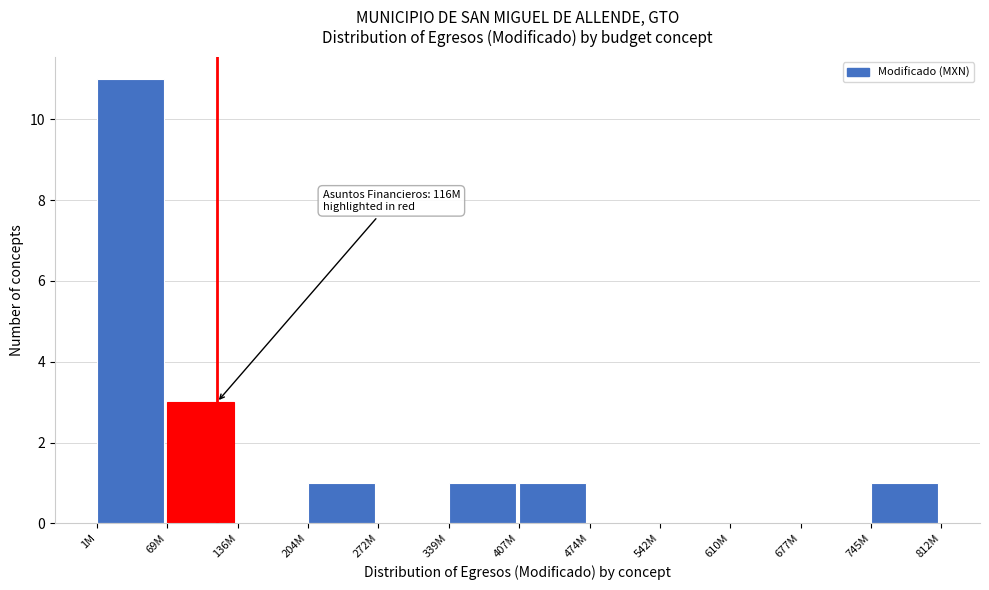

Reading right to left, what are all the values shown in this chart?

745M=1	677M=0	610M=0	542M=0	474M=0	407M=1	339M=1	272M=0	204M=1	136M=0	69M=3	1M=11